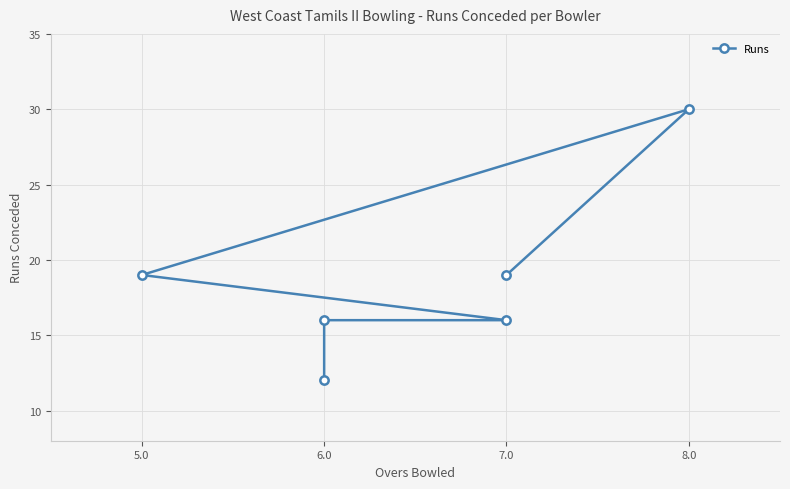

What is the difference between the values at 5.0 and 8.0?

11